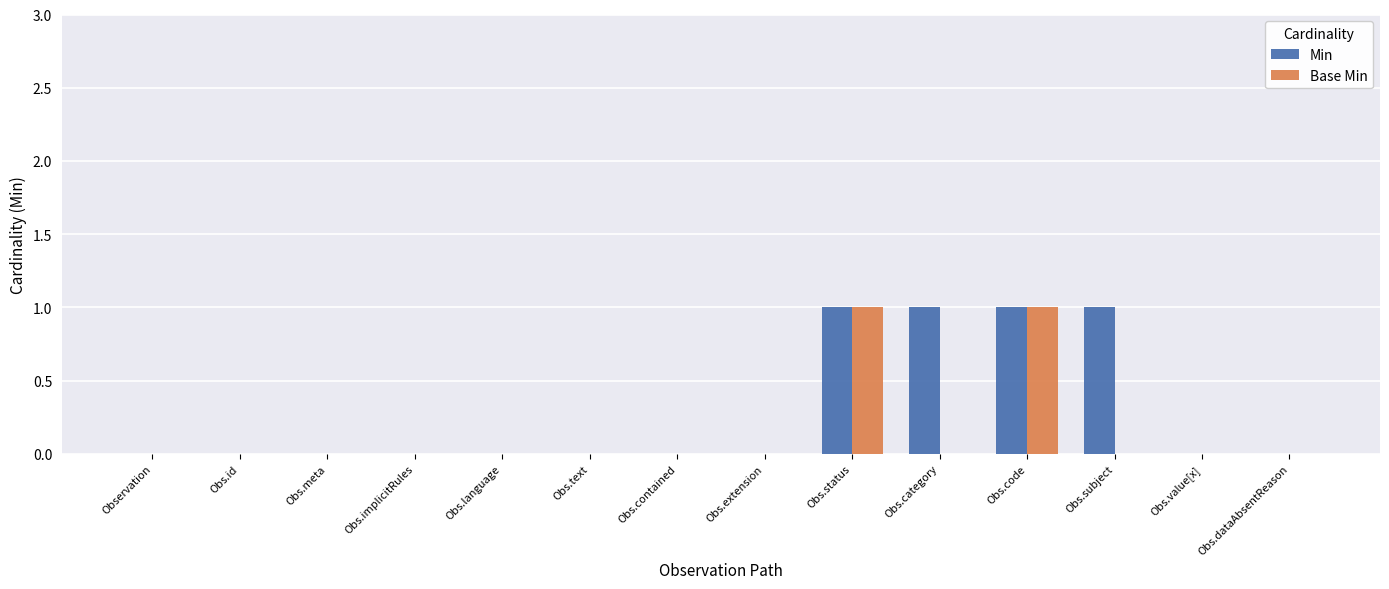

Reading left to right, what are all the values shown in this chart?

Min: 0	0	0	0	0	0	0	0	1	1	1	1	0	0
Base Min: 0	0	0	0	0	0	0	0	1	0	1	0	0	0